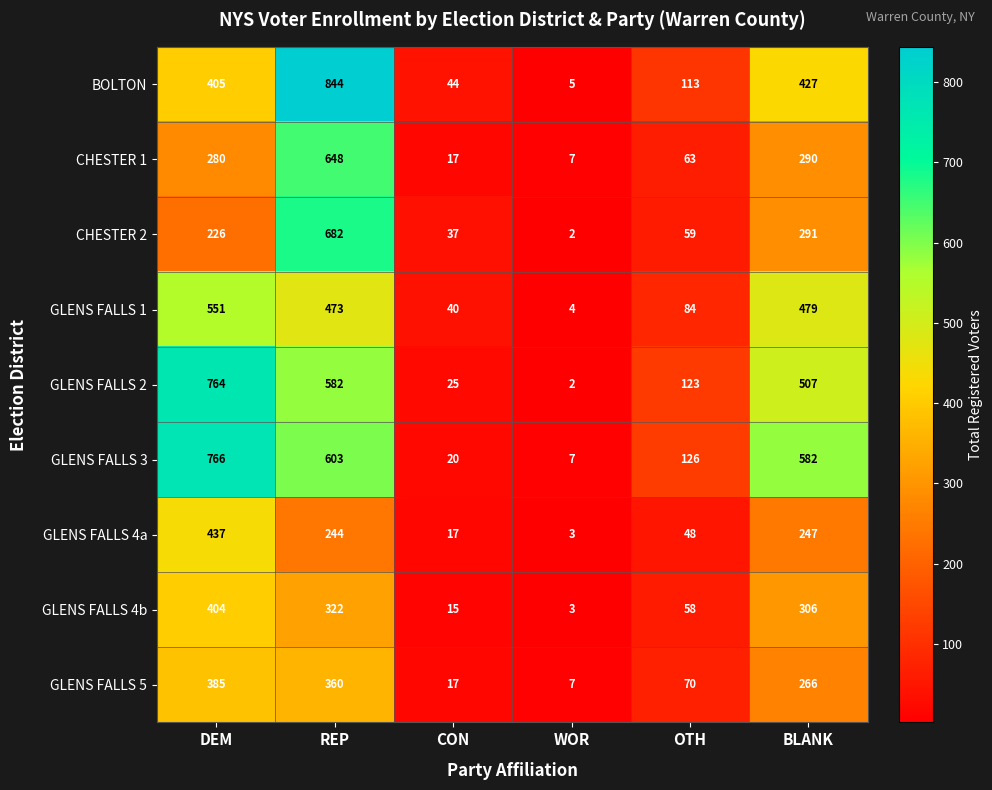

At which label is GLENS FALLS 1 closest to 277?

OTH